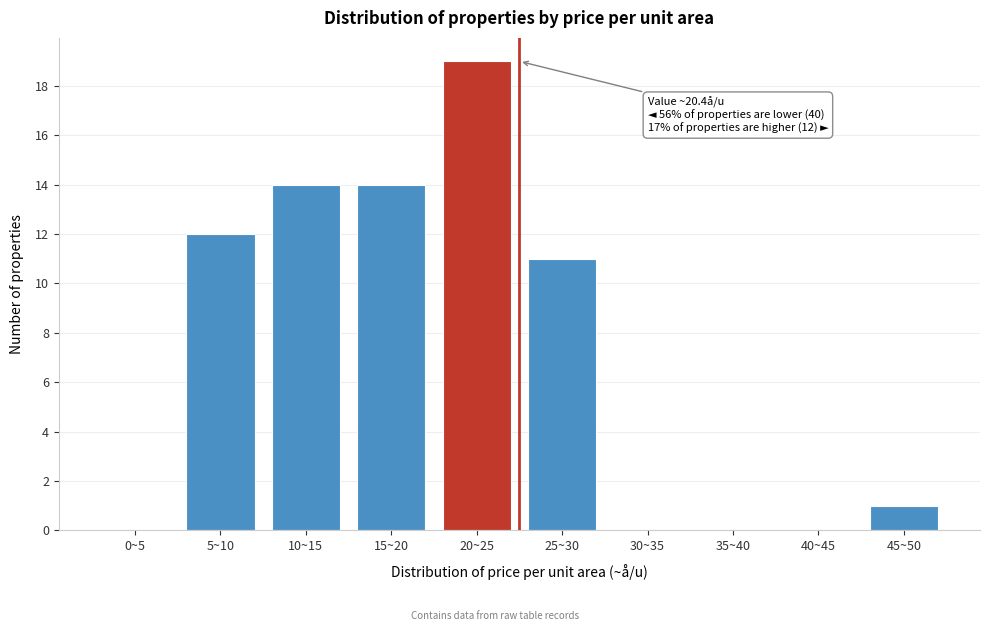

Reading right to left, extract all data points from this chart.

45~50=1	40~45=0	35~40=0	30~35=0	25~30=11	20~25=19	15~20=14	10~15=14	5~10=12	0~5=0